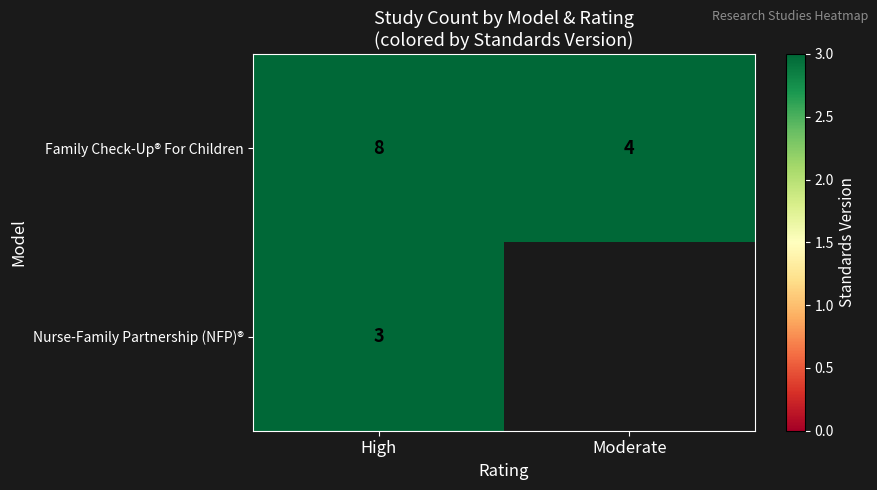

Which category has the lowest value in the Family Check-Up® For Children series?

Moderate